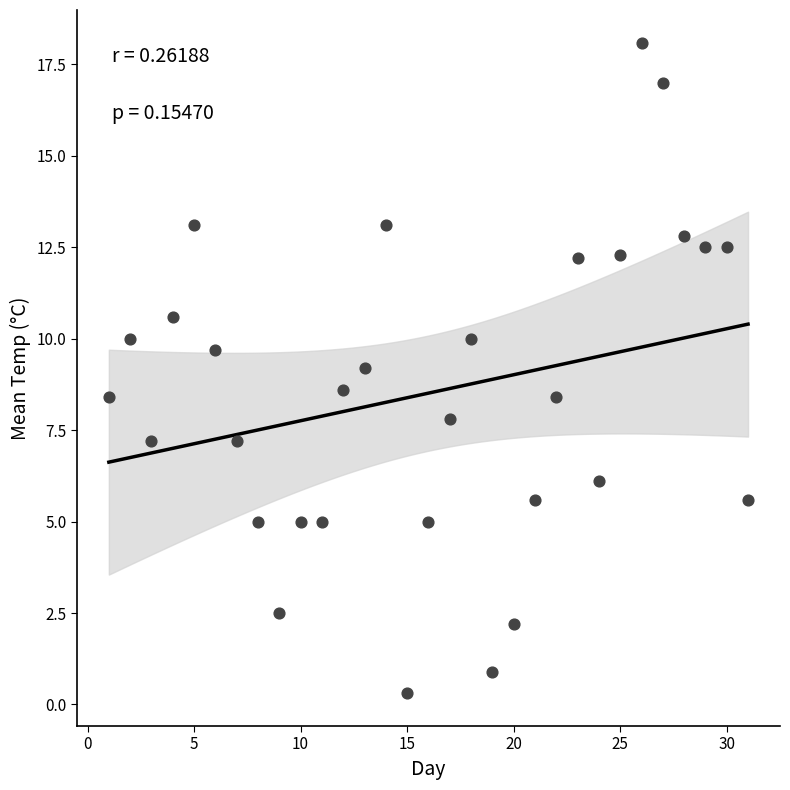

What is the range of X values (max minus min)?

30.0